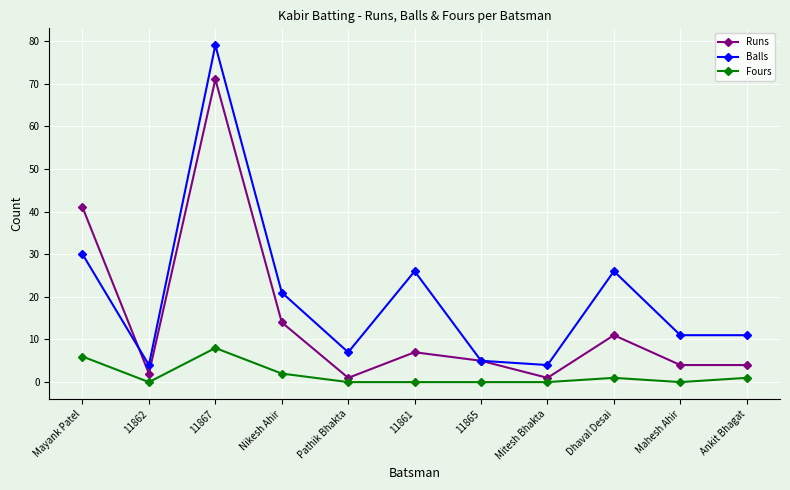

What is the value of the Runs point at the 3rd from the left?

71